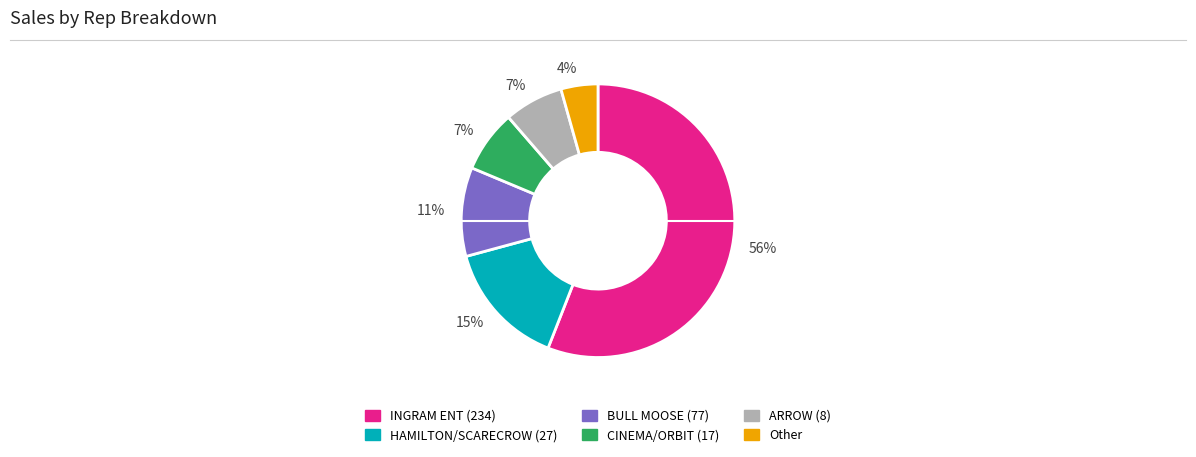

Is there any slice that represents more than half of the pie?

Yes